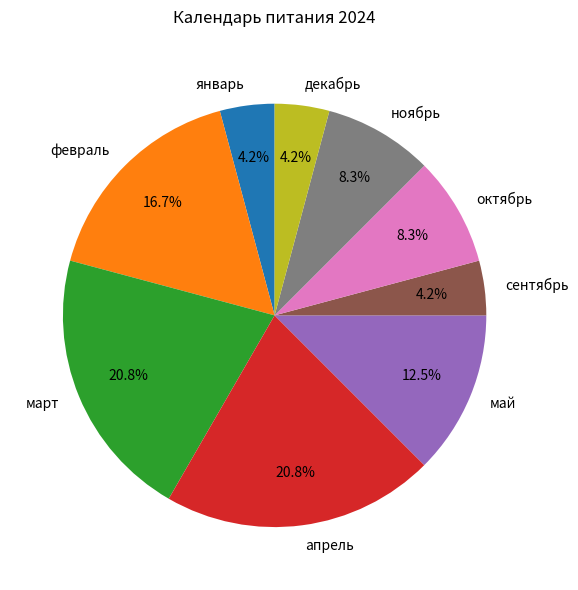

Approximately how many times larger is the value at сентябрь compared to май?

0.3